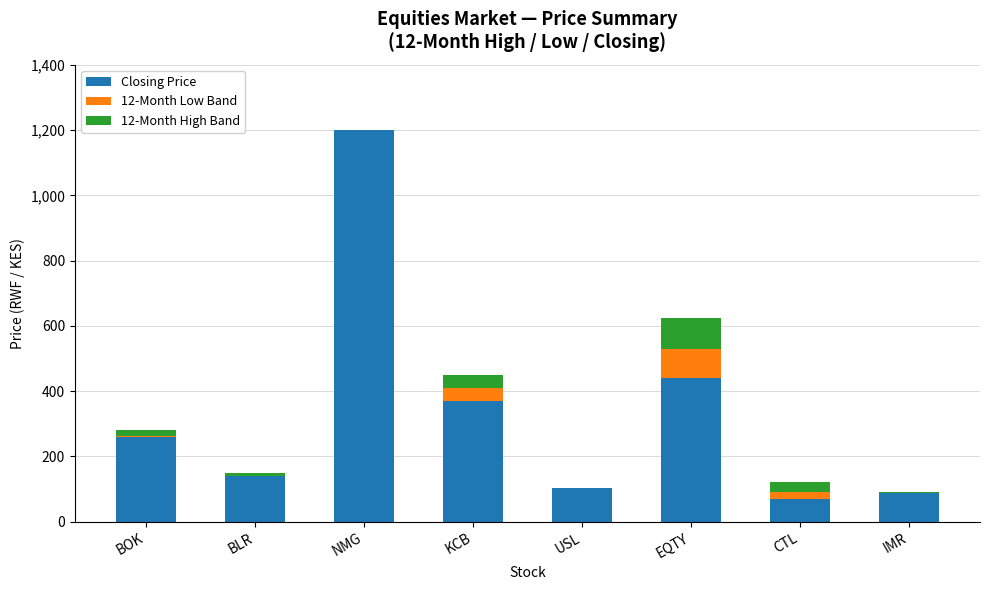

Is it true that Closing Price equals 139 at BLR?

True